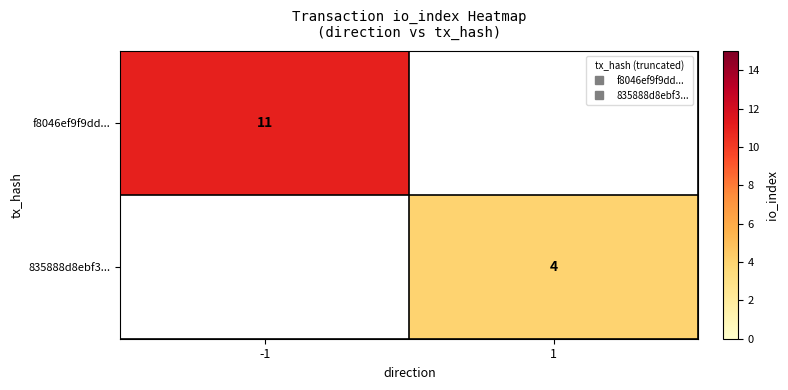

List the labels in order of 835888d8ebf3... value, smallest first.

-1, 1